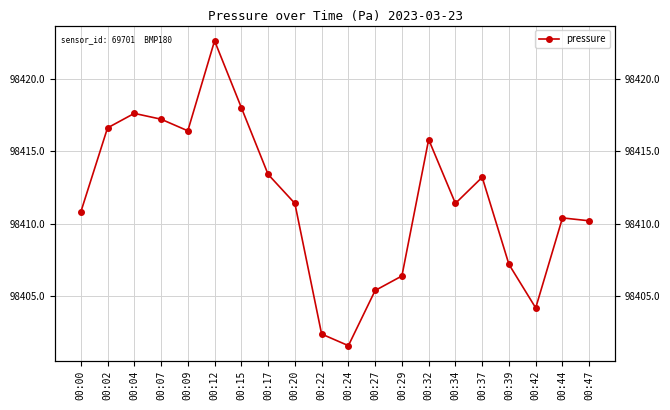

What is the minimum value shown in the chart?

98401.6